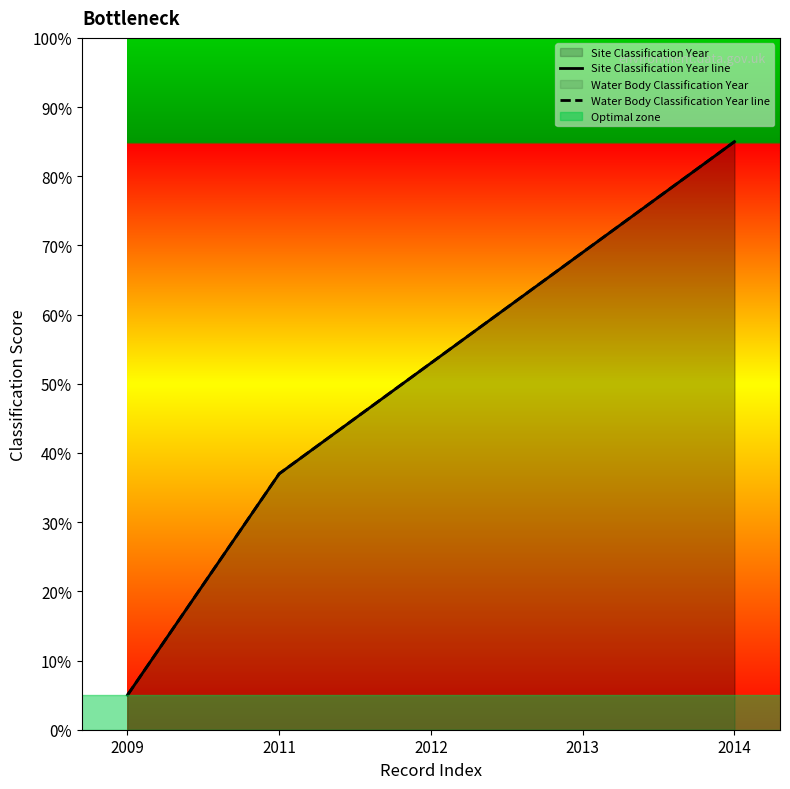

True or false: Site Classification Year line and Water Body Classification Year line cross at least once.

False